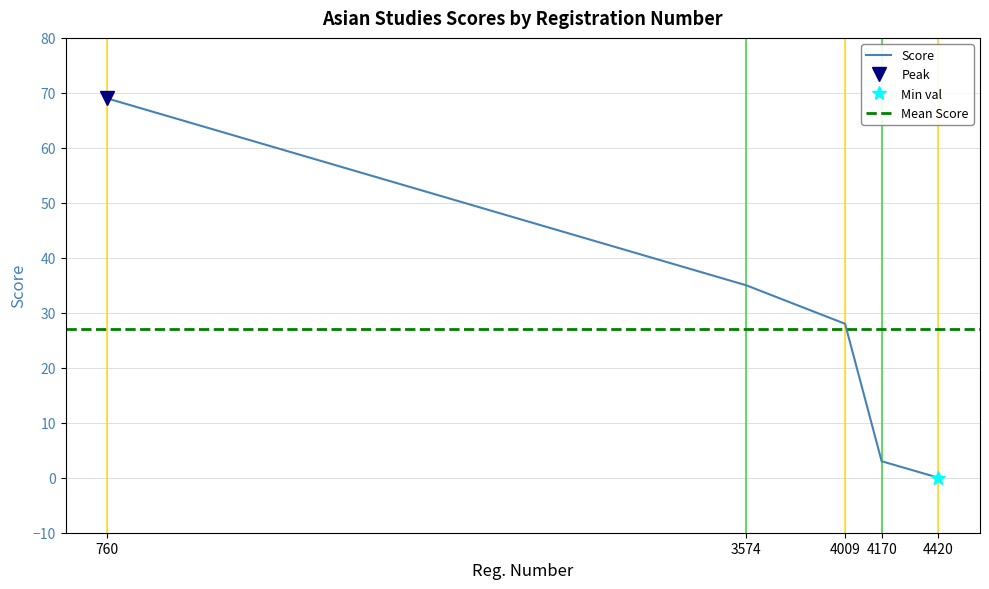

Between 4009 and 3574, which is larger?

3574